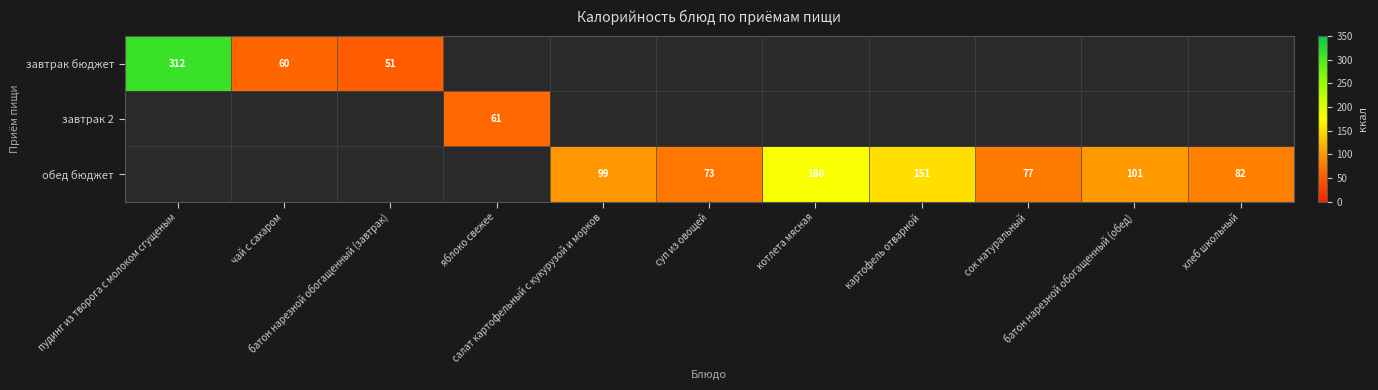

How many categories are shown in the chart?

11